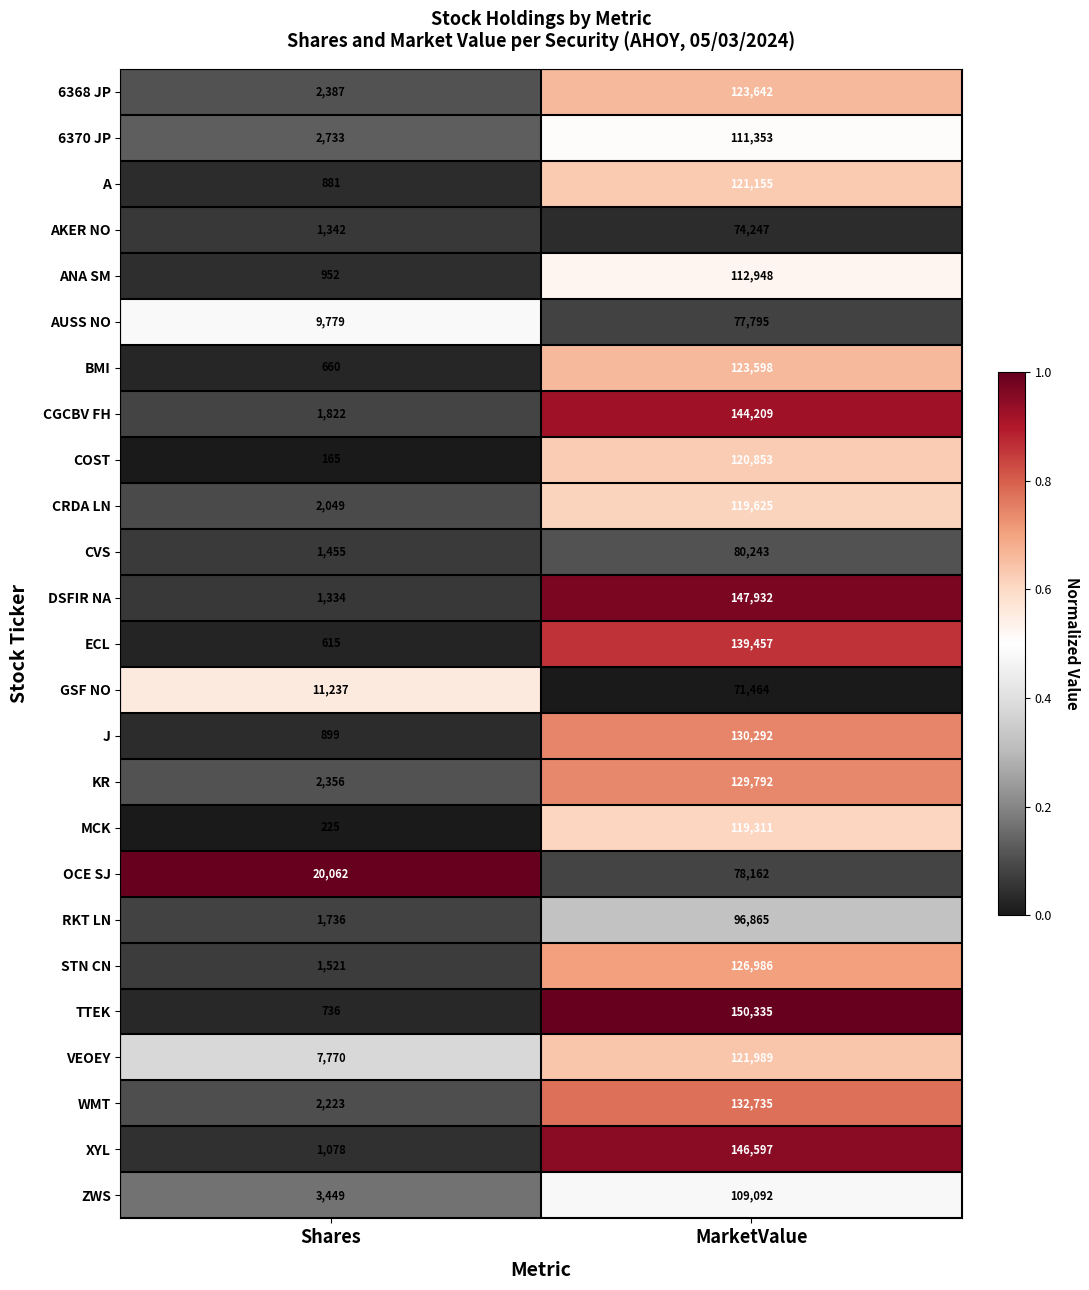

The DSFIR NA series shows 56136 at MarketValue. True or false?

False